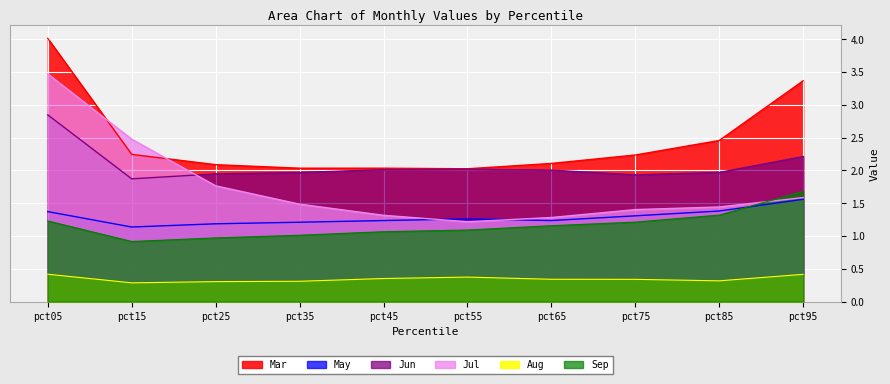

Reading left to right, extract all data points from this chart.

Mar: pct05=4.0	pct15=2.2	pct25=2.1	pct35=2.0	pct45=2.0	pct55=2.0	pct65=2.1	pct75=2.2	pct85=2.5	pct95=3.4
May: pct05=1.4	pct15=1.1	pct25=1.2	pct35=1.2	pct45=1.2	pct55=1.3	pct65=1.2	pct75=1.3	pct85=1.4	pct95=1.6
Jun: pct05=2.8	pct15=1.9	pct25=1.9	pct35=2.0	pct45=2.0	pct55=2.0	pct65=2.0	pct75=1.9	pct85=2.0	pct95=2.2
Jul: pct05=3.5	pct15=2.5	pct25=1.8	pct35=1.5	pct45=1.3	pct55=1.2	pct65=1.3	pct75=1.4	pct85=1.4	pct95=1.6
Aug: pct05=0.4	pct15=0.3	pct25=0.3	pct35=0.3	pct45=0.4	pct55=0.4	pct65=0.3	pct75=0.3	pct85=0.3	pct95=0.4
Sep: pct05=1.2	pct15=0.9	pct25=1.0	pct35=1.0	pct45=1.1	pct55=1.1	pct65=1.2	pct75=1.2	pct85=1.3	pct95=1.7